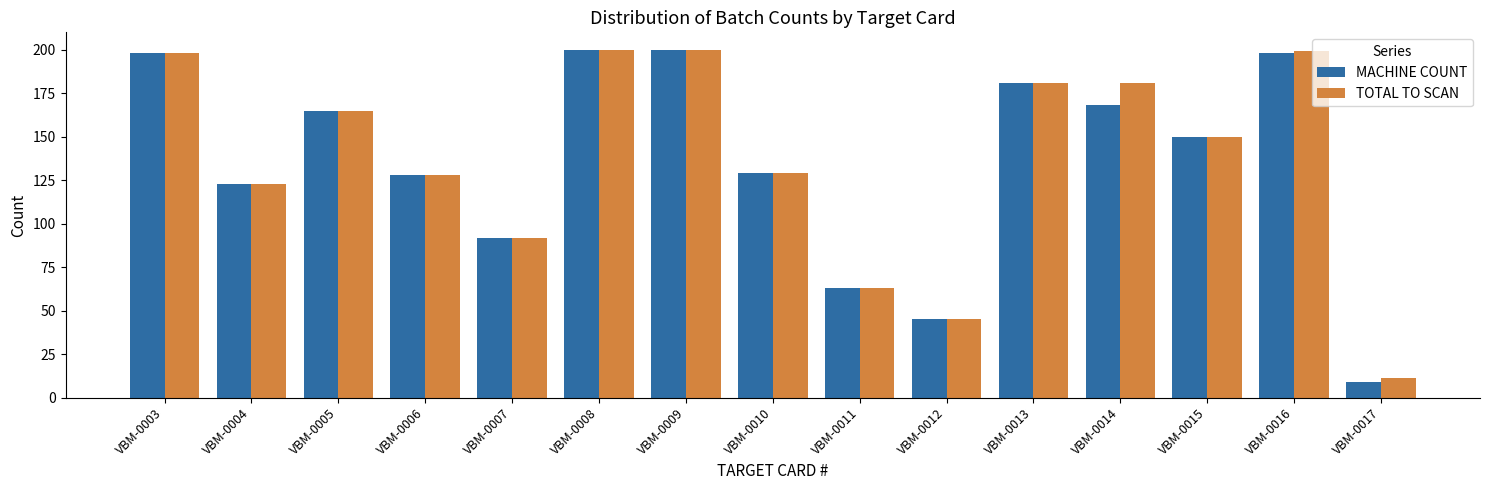

How many bars are there in each group?

2